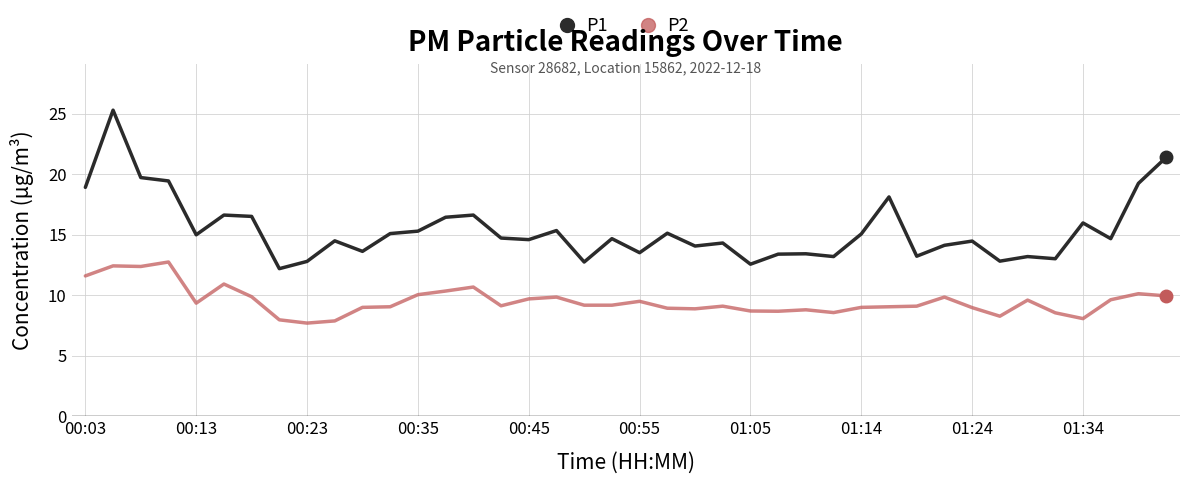

What is the difference between the maximum and minimum values in the P1 series?

13.1